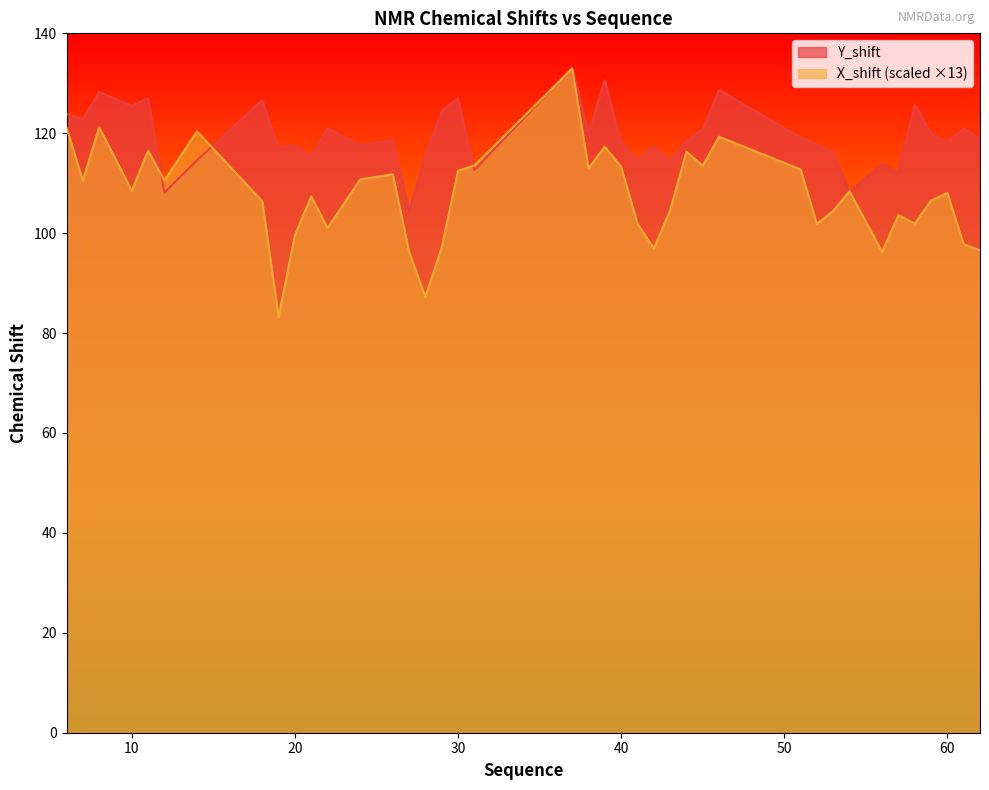

Reading left to right, list all the values displayed in this chart.

Y_shift: 123.8	122.9	128.3	125.5	127.0	108.1	114.6	126.7	117.1	117.6	115.2	121.0	117.6	118.7	104.5	115.4	124.4	127.0	112.6	133.2	120.1	130.6	118.2	114.6	117.4	114.3	118.5	120.8	128.7	119.2	117.7	116.1	108.2	113.8	112.2	125.8	120.0	118.2	120.9	118.8
X_shift: 121.1	110.5	121.2	108.5	116.5	110.6	120.4	106.4	83.2	99.6	107.4	101.0	110.8	111.8	96.3	87.2	97.1	112.5	113.5	133.0	113.0	117.3	113.3	101.9	96.9	104.6	116.3	113.5	119.3	112.8	101.8	104.5	108.4	96.2	103.6	101.9	106.5	108.0	97.8	96.6